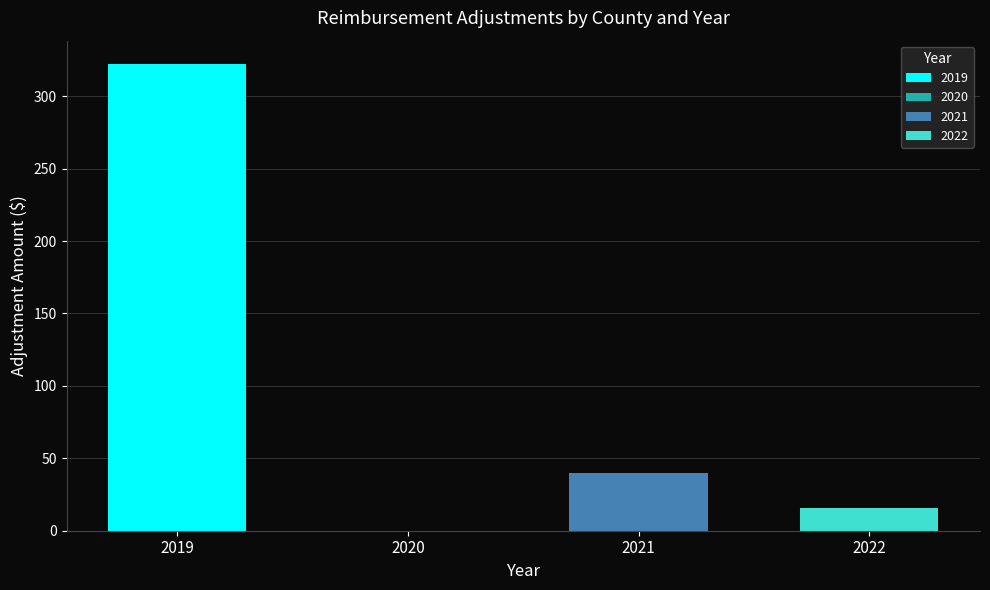

Which series has the largest total across all categories?

2019